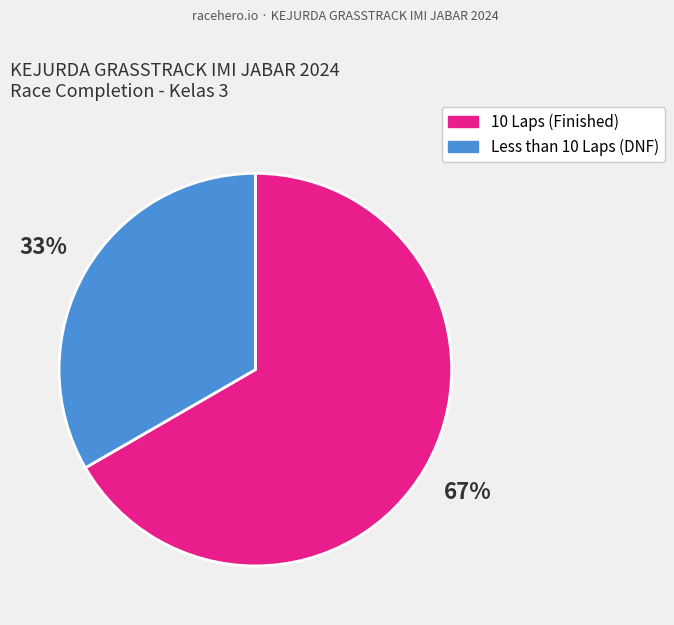

To the nearest percent, what is the average slice percentage?

50%